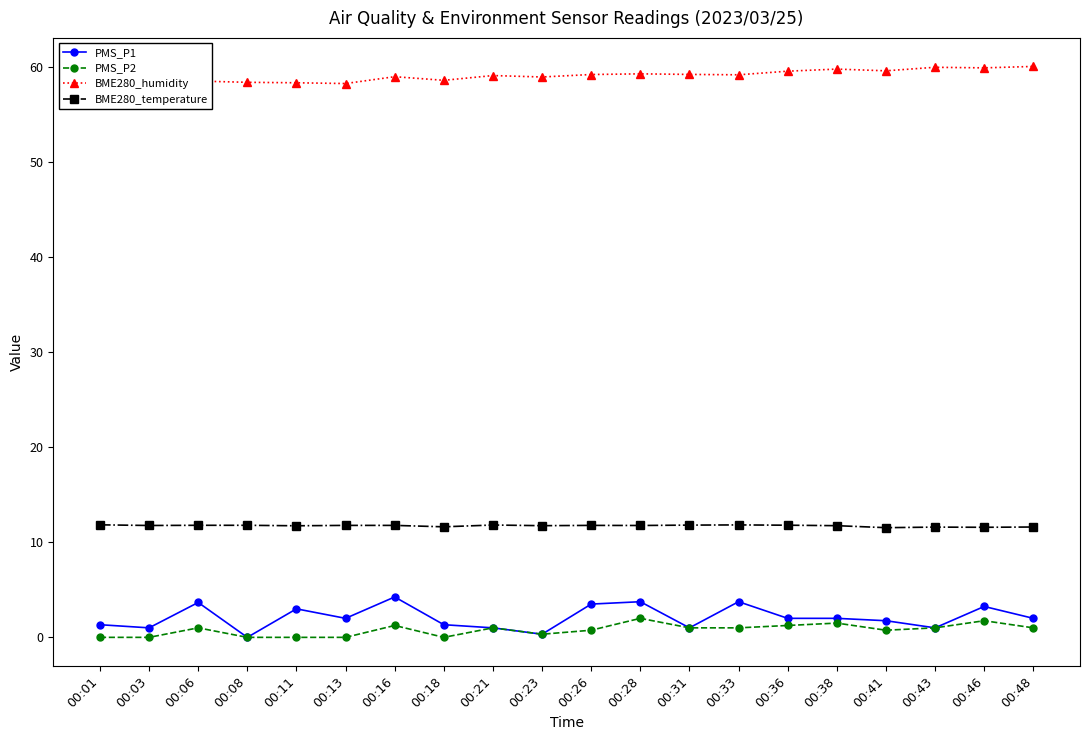

The value of PMS_P2 at 00:31 is 0.3. True or false?

False